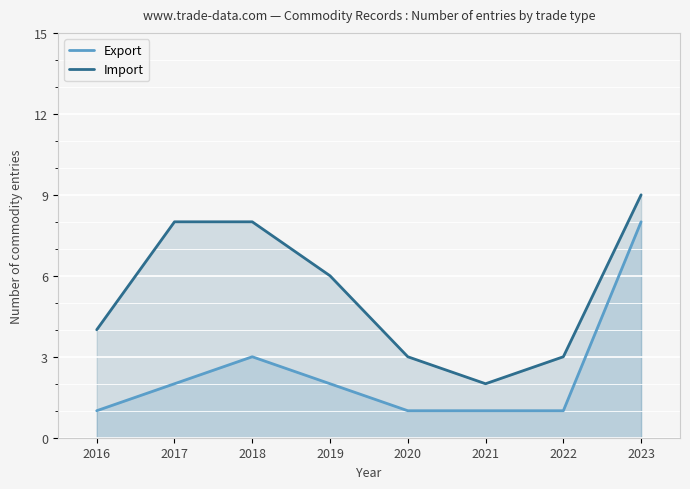

True or false: Import and Export intersect in this chart.

False